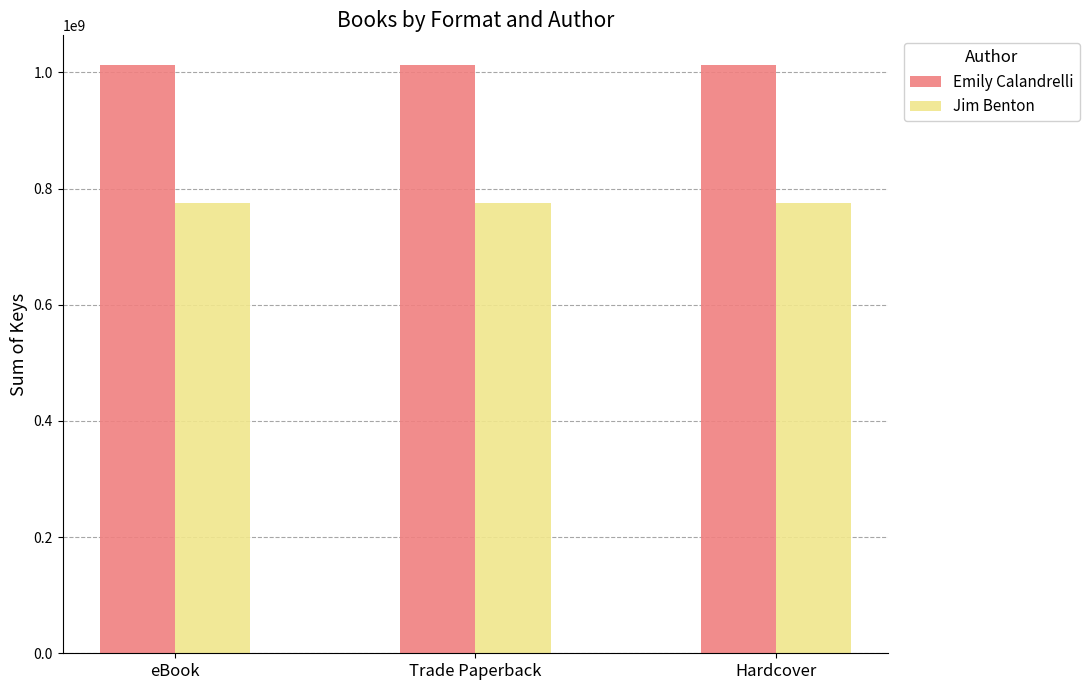

What is the greatest value displayed?

1013258129